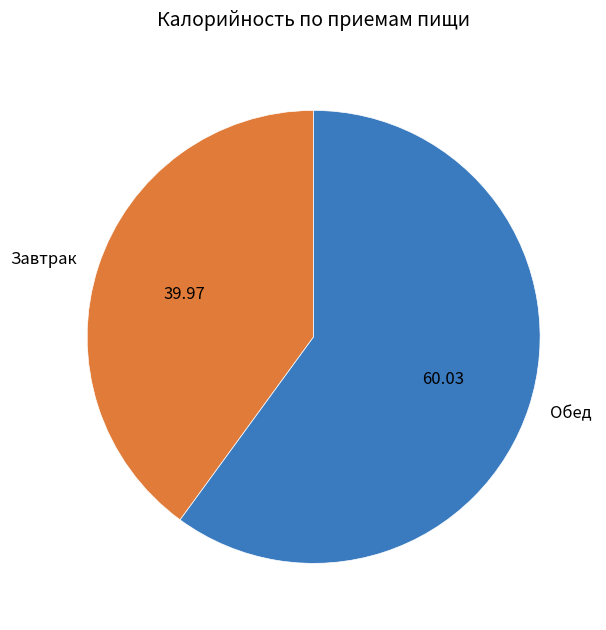

Which category accounts for the majority?

Обед